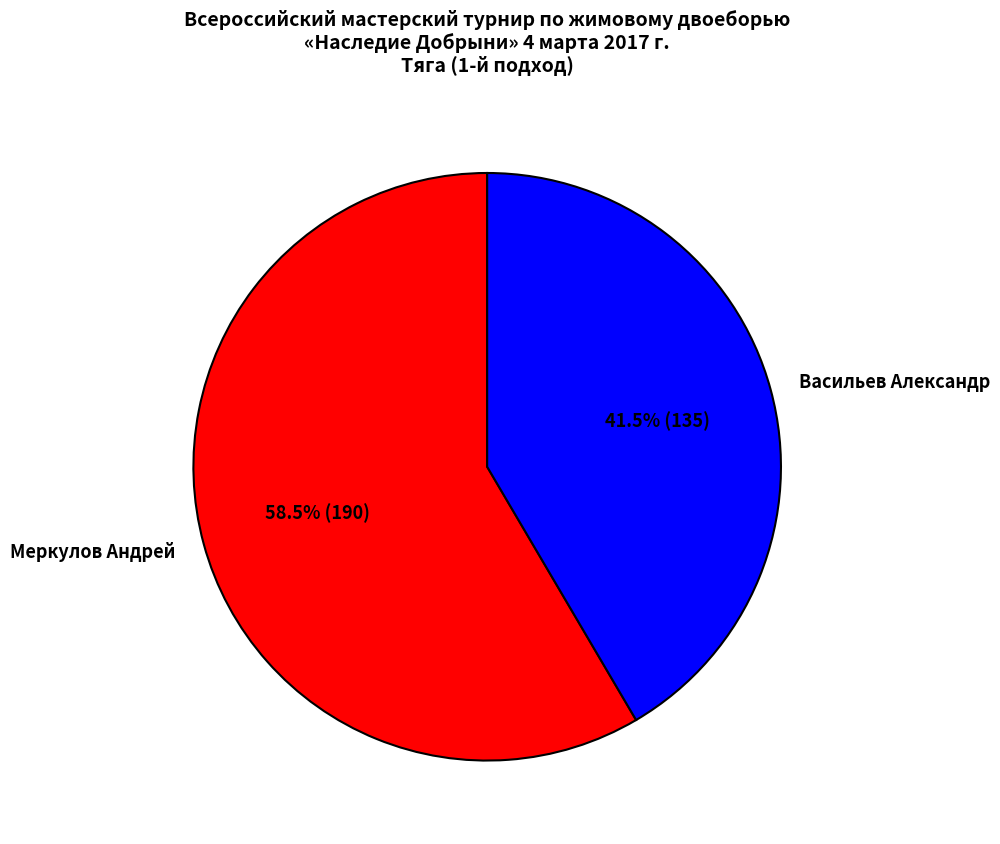

How many segments does this pie chart have?

2